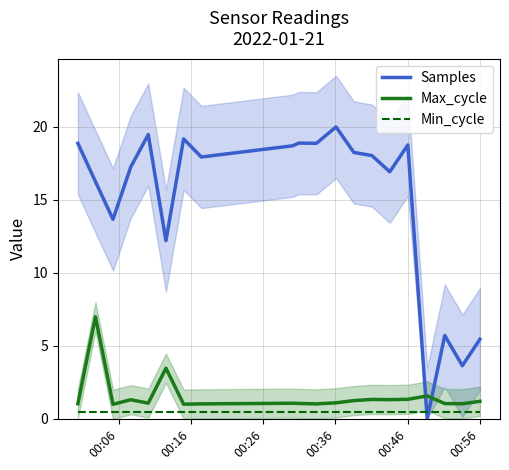

True or false: Max_cycle and Min_cycle intersect in this chart.

False